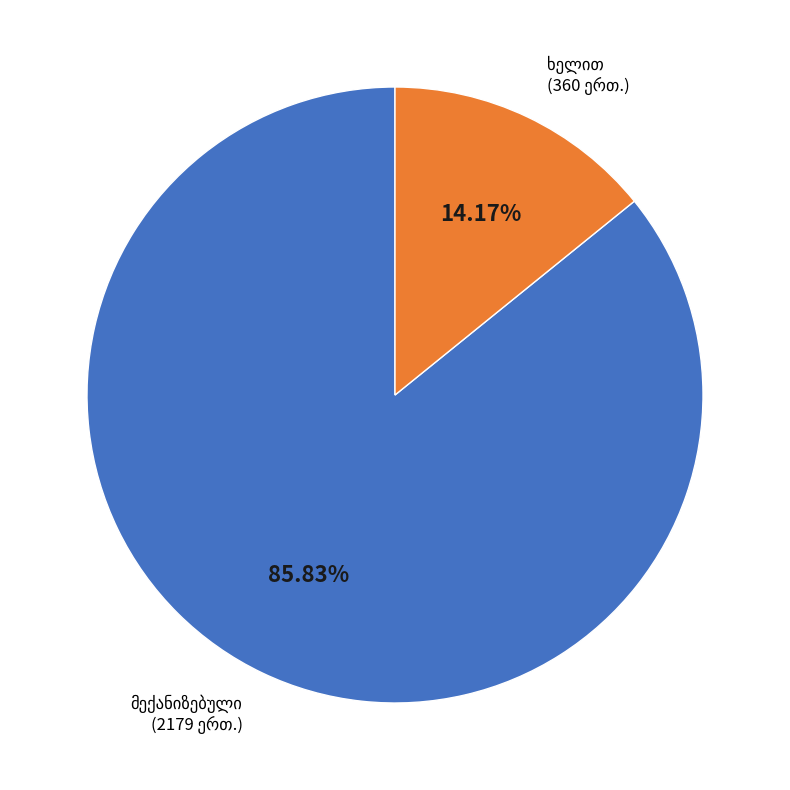

Is there any slice that represents more than half of the pie?

Yes